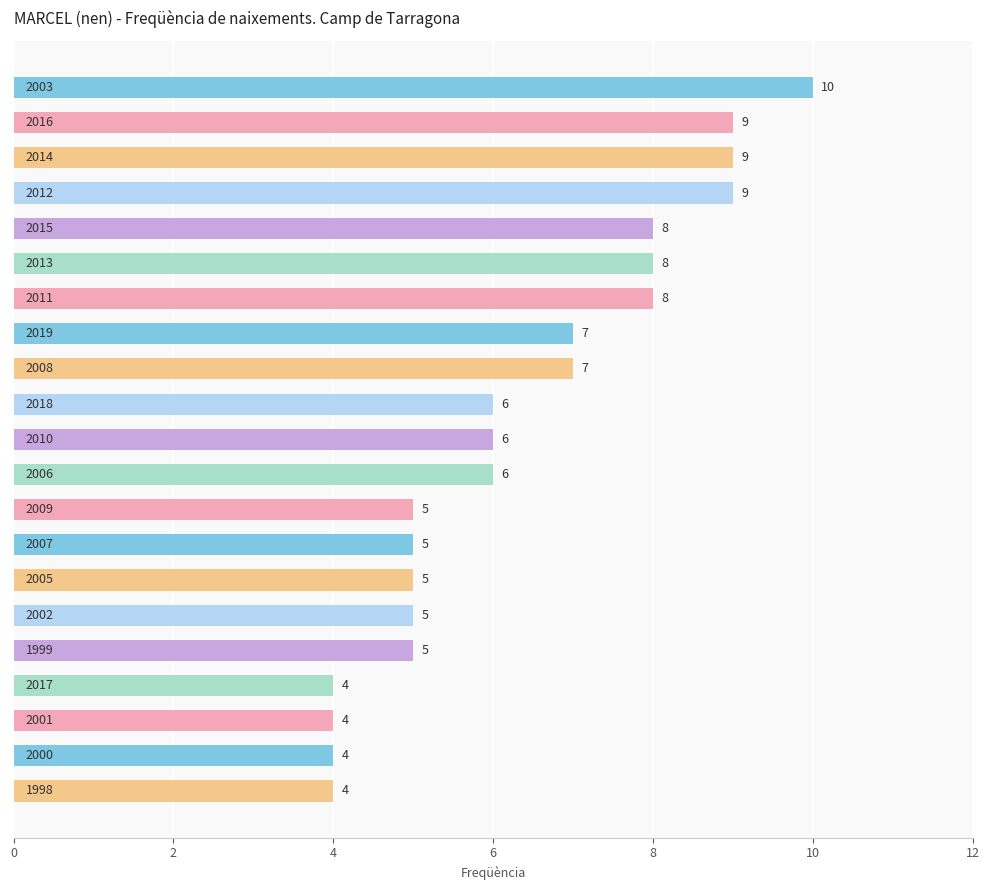

What is the sum of all values?

134